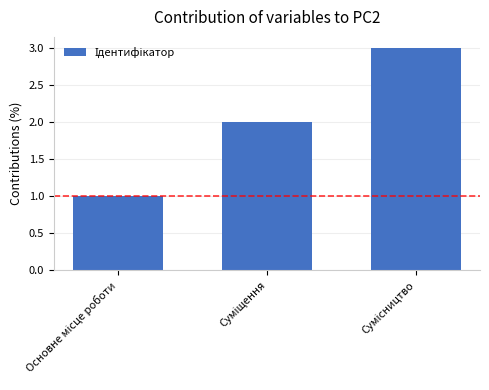

What is the maximum value shown in the chart?

3